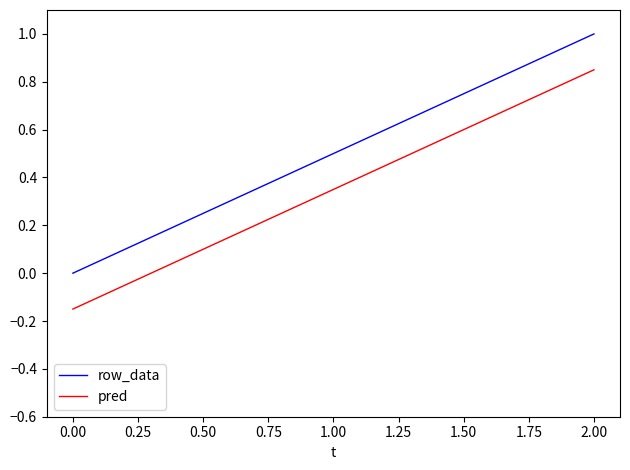

Is it true that pred equals 0.1 at 1.00?

False